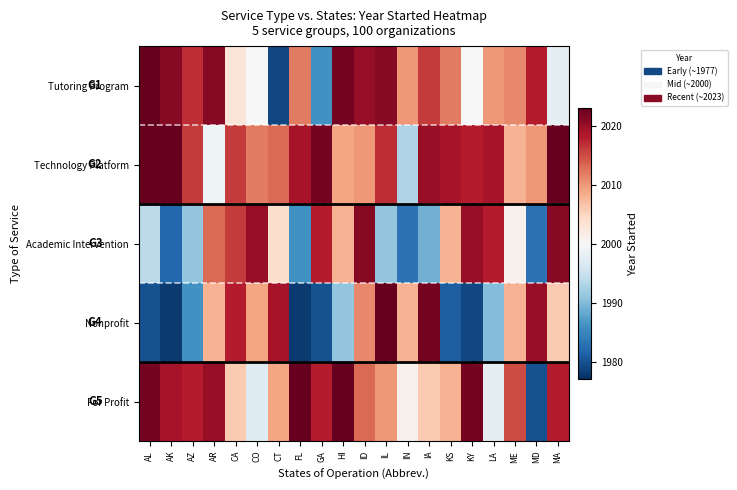

Reading left to right, extract all data points from this chart.

Tutoring Program: AL=2023	AK=2021	AZ=2017	AR=2021	CA=2003	CO=2000	CT=1979	FL=2012	GA=1986	HI=2022	ID=2020	IL=2021	IN=2010	IA=2016	KS=2012	KY=2000	LA=2010	ME=2011	MD=2018	MA=1998
Technology Platform: AL=2023	AK=2023	AZ=2016	AR=1999	CA=2016	CO=2012	CT=2013	FL=2019	GA=2022	HI=2009	ID=2010	IL=2017	IN=1993	IA=2020	KS=2019	KY=2018	LA=2019	ME=2008	MD=2010	MA=2023
Academic Intervention: AL=1994	AK=1982	AZ=1991	AR=2013	CA=2016	CO=2020	CT=2004	FL=1986	GA=2018	HI=2008	ID=2021	IL=1991	IN=1983	IA=1989	KS=2008	KY=2020	LA=2018	ME=2001	MD=1983	MA=2021
Nonprofit: AL=1980	AK=1978	AZ=1986	AR=2008	CA=2018	CO=2009	CT=2019	FL=1978	GA=1980	HI=1991	ID=2011	IL=2023	IN=2008	IA=2022	KS=1981	KY=1979	LA=1990	ME=2008	MD=2020	MA=2006
For Profit: AL=2022	AK=2019	AZ=2018	AR=2020	CA=2006	CO=1997	CT=2009	FL=2023	GA=2018	HI=2023	ID=2013	IL=2010	IN=2001	IA=2006	KS=2008	KY=2022	LA=1998	ME=2015	MD=1980	MA=2018